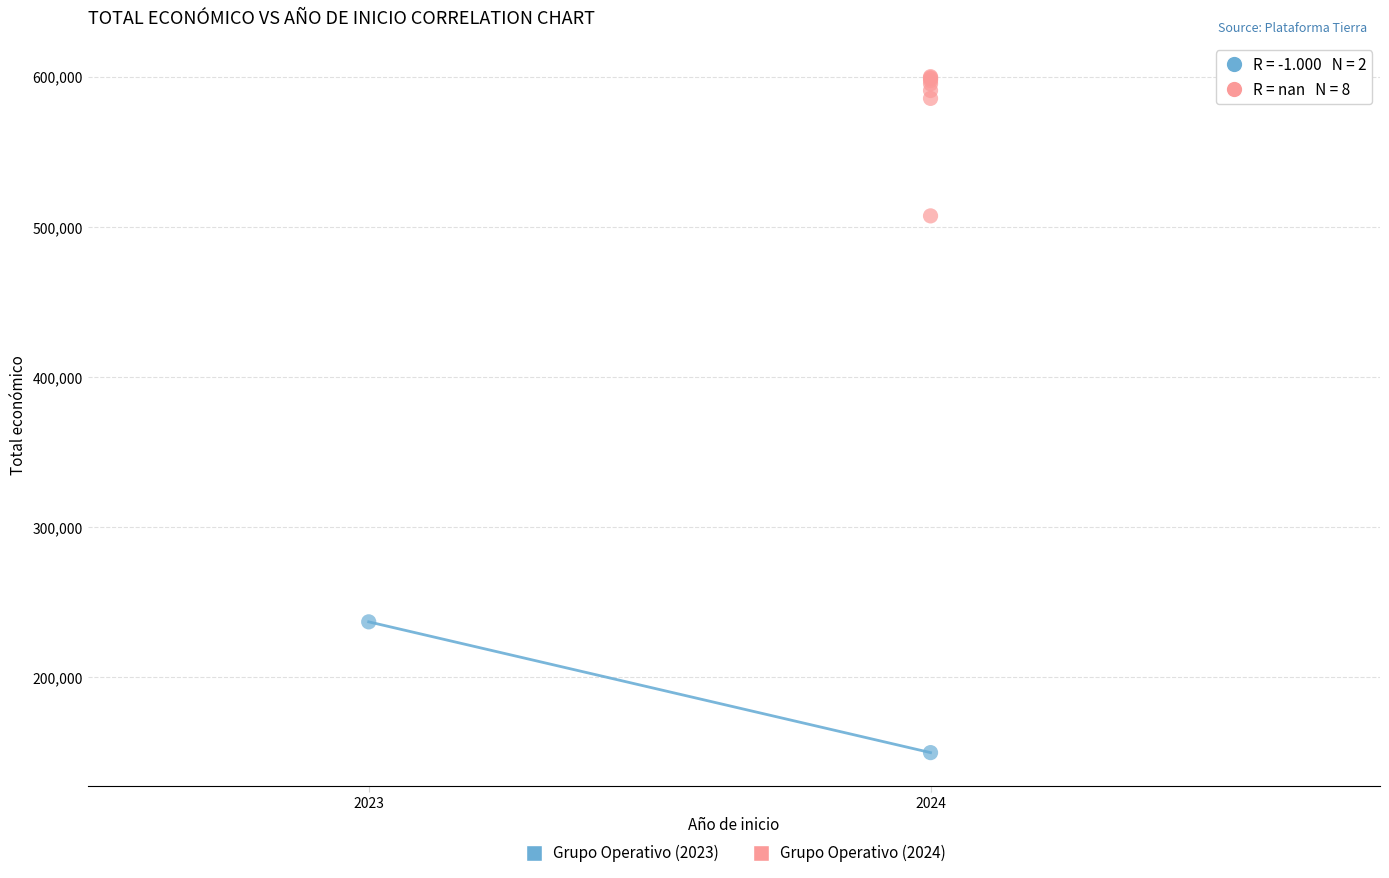

What are all the series names shown in the legend?

Grupo Operativo (2023), Grupo Operativo (2024)